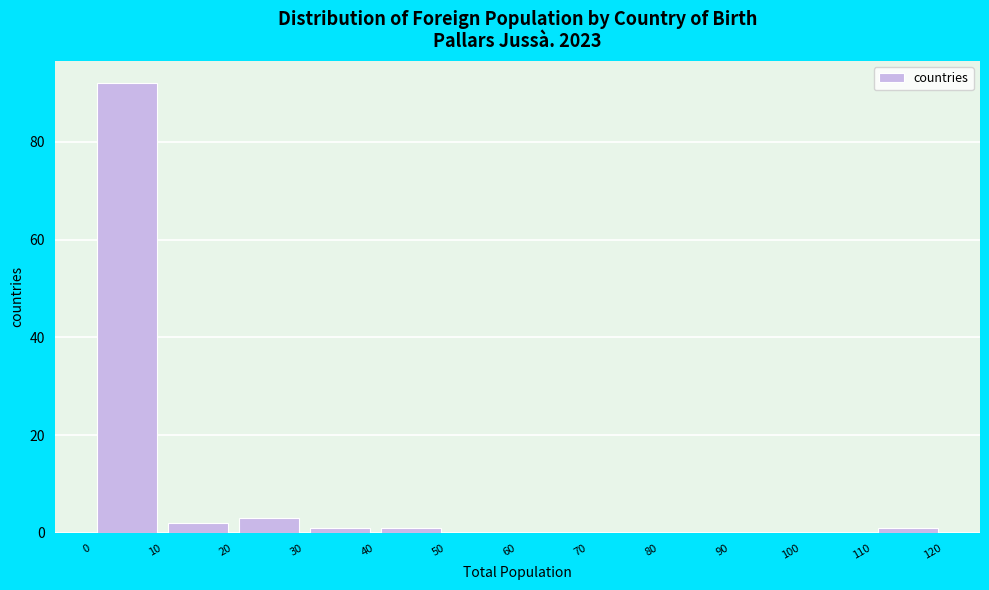

What is the height of the bar covering 0 to 10 on the x-axis? The values are not printed on the chart, so give them approximately, as read against the axis.

92